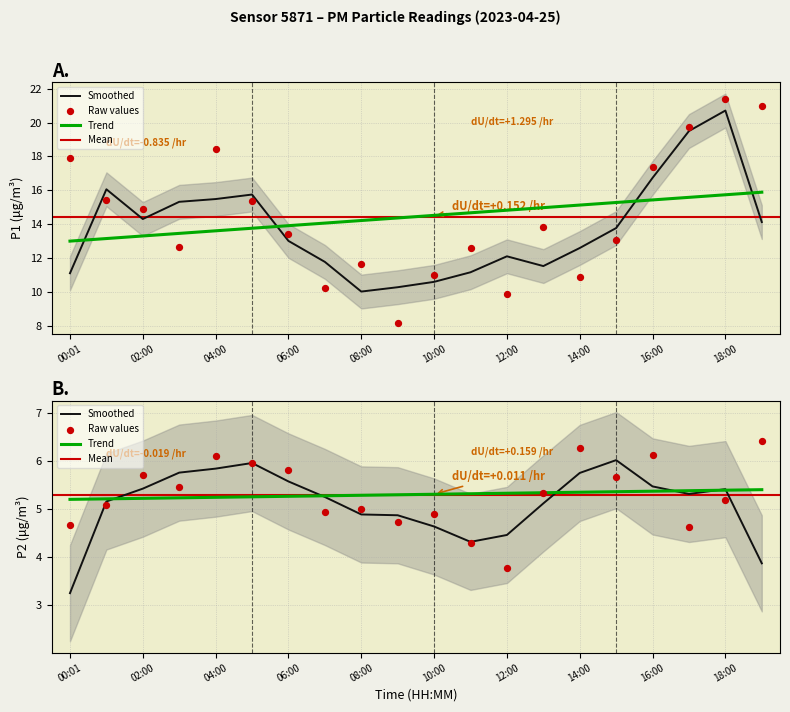

Which series contains the highest Y value?

P1